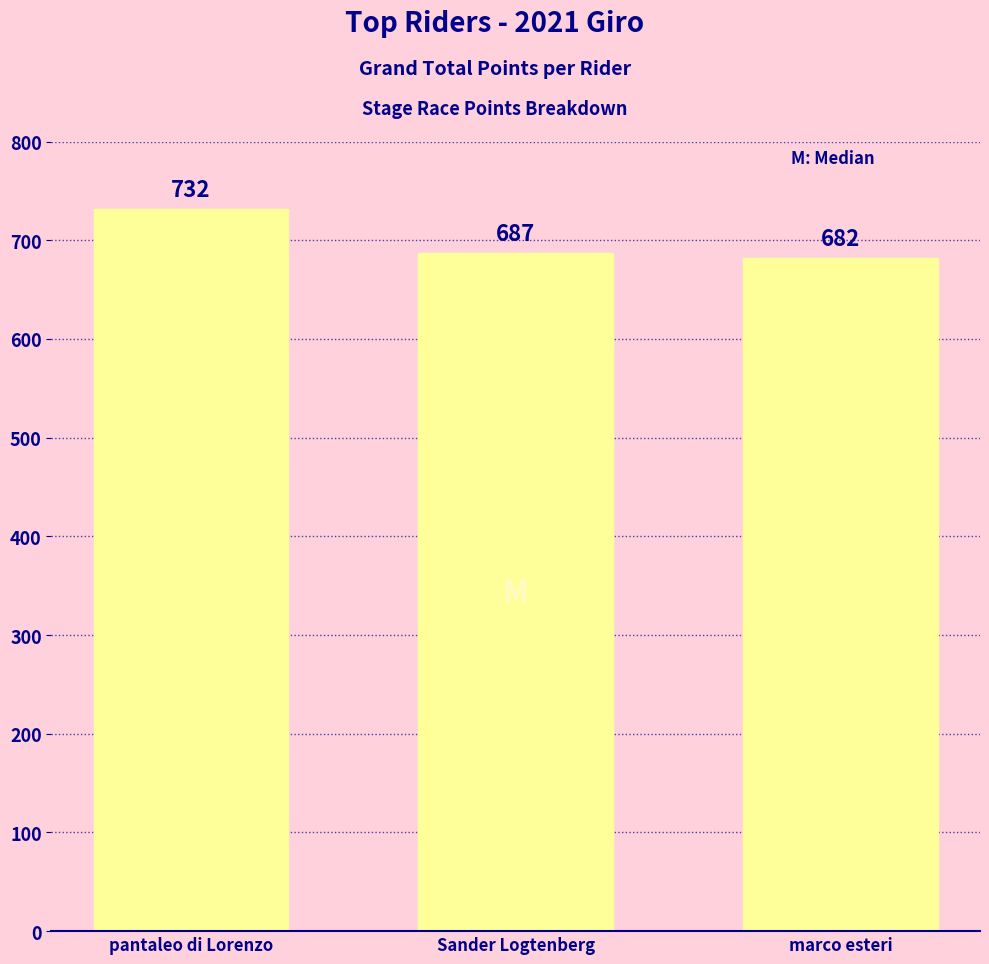

What is the minimum value shown in the chart?

682